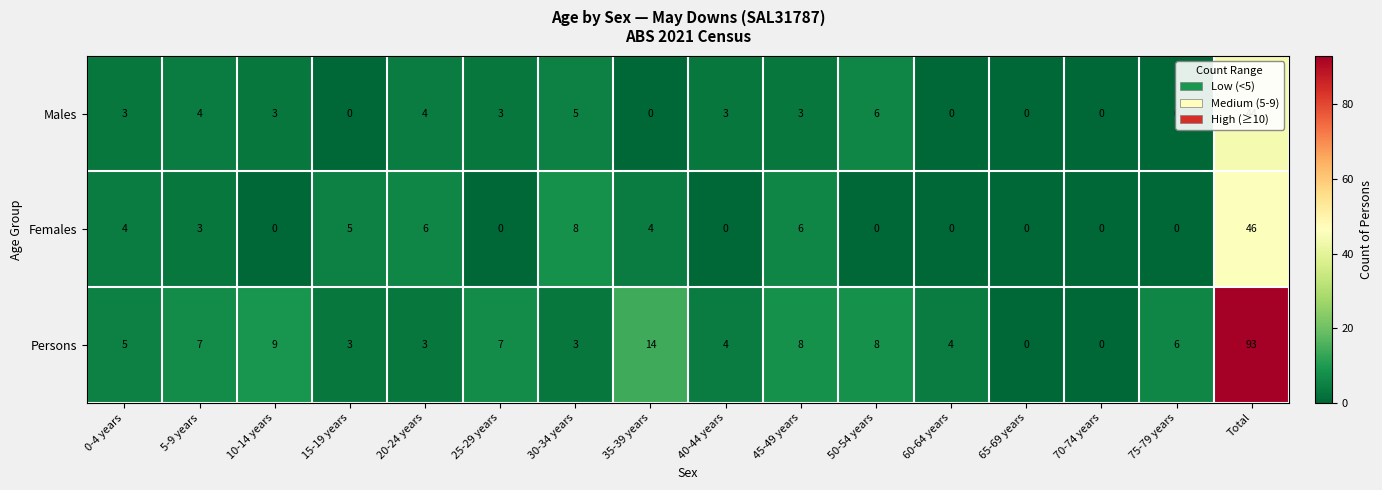

What is the difference between the highest and lowest values at 75-79 years?

6